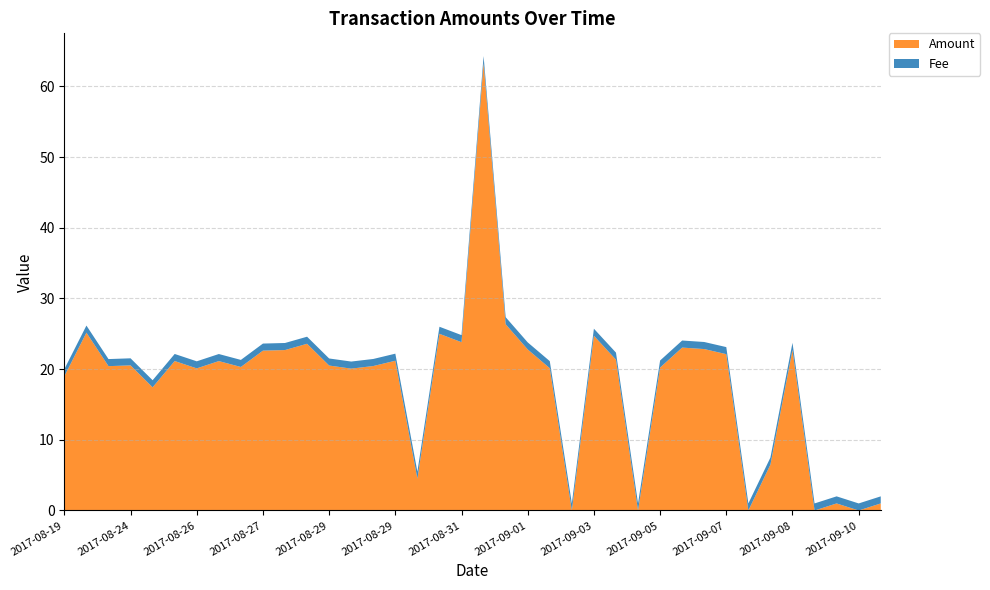

Reading left to right, extract all data points from this chart.

Amount: 19.0	25.2	20.4	20.5	17.4	21.1	20.1	21.1	20.3	22.6	22.7	23.6	20.5	20.1	20.4	21.2	4.5	25.0	23.8	63.3	26.3	22.8	20.1	0.0	24.7	21.3	0.0	20.2	23.0	22.8	22.1	0.0	6.5	22.7	0.0	1.0	0.0	1.0
Fee: 1.0	1.0	1.0	1.0	1.0	1.0	1.0	1.0	1.0	1.0	1.0	1.0	1.0	1.0	1.0	1.0	1.0	1.0	1.0	1.0	1.0	1.0	1.0	1.0	1.0	1.0	1.0	1.0	1.0	1.0	1.0	1.0	1.0	1.0	1.0	1.0	1.0	1.0